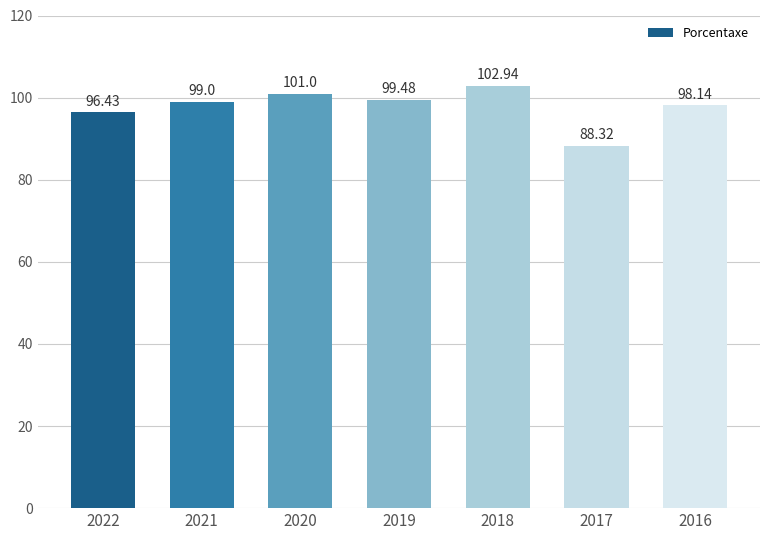

Approximately how many times larger is the value at 2019 compared to 2017?

1.1